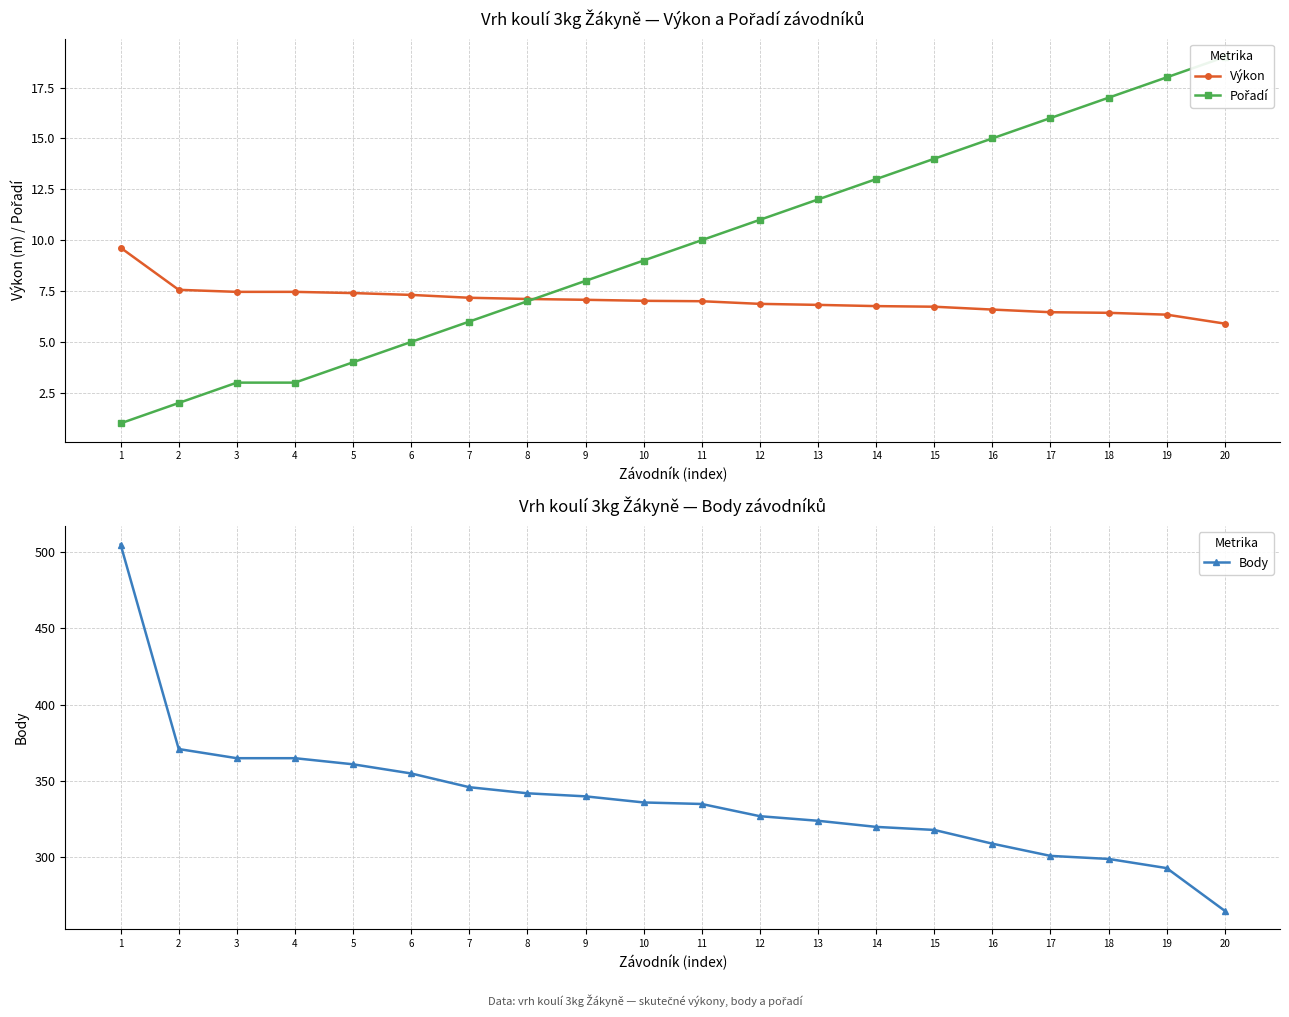

True or false: Body and Výkon intersect in this chart.

False